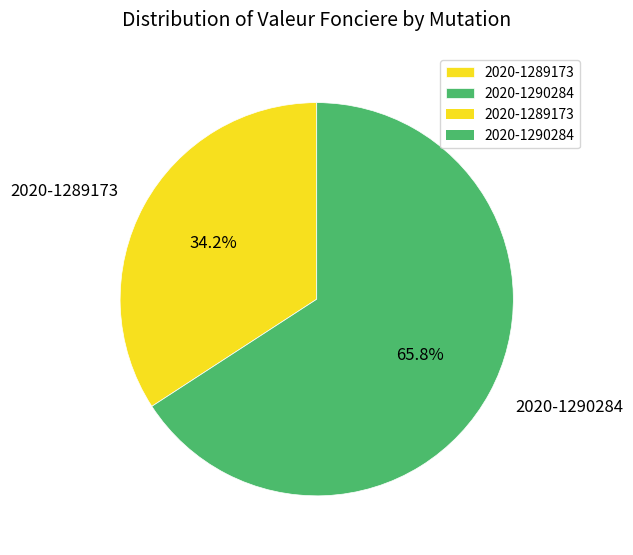

Which slice is the smallest?

2020-1289173